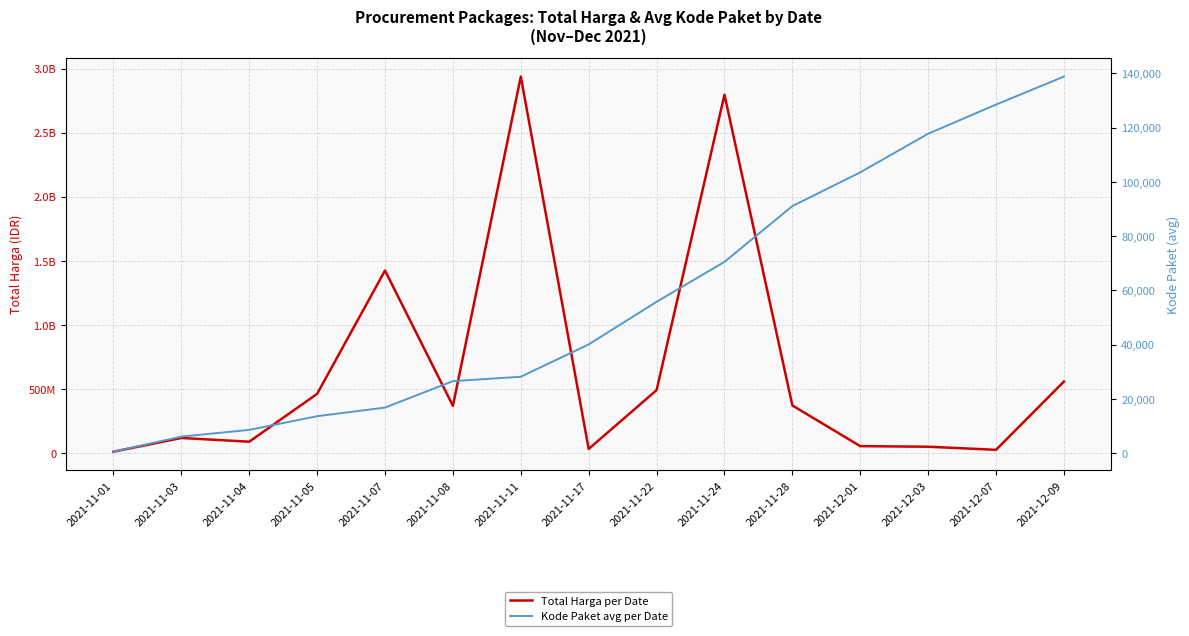

How many data points in Kode Paket avg per Date are less than 40112?

7